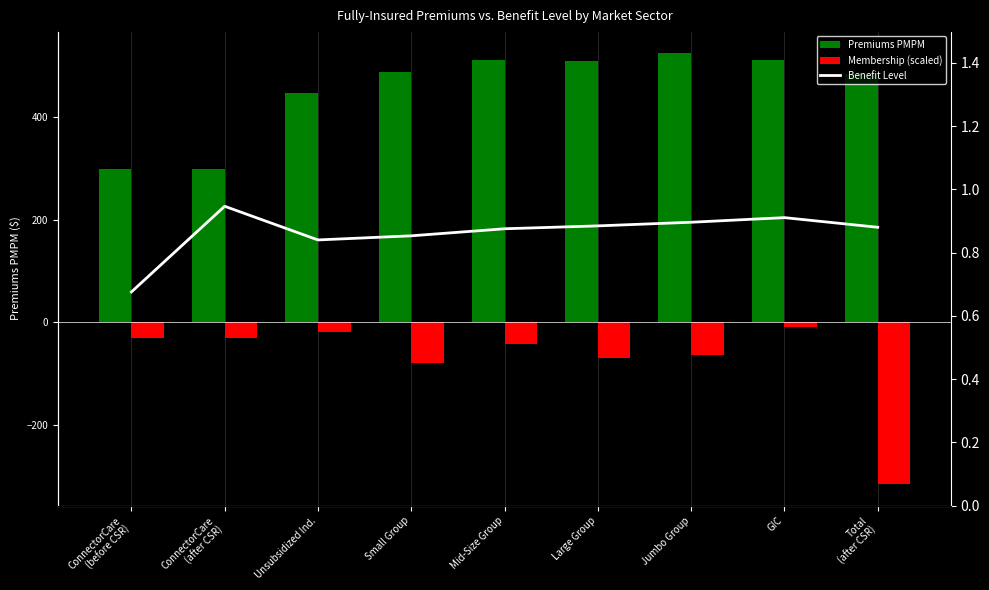

At which category is the sum across all series the highest?

GIC